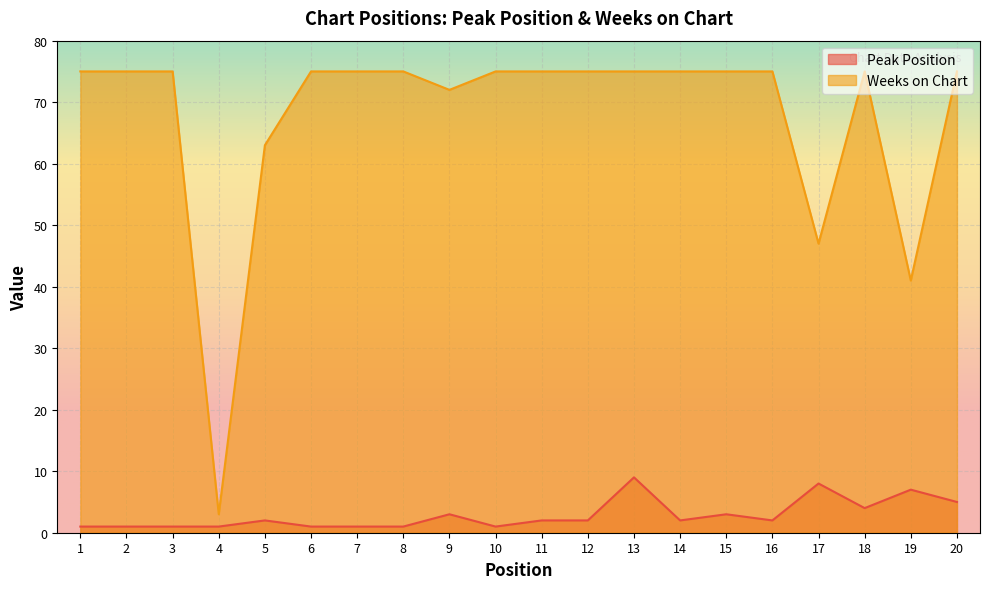

At 2, list the series in order from largest to smallest.

Weeks on Chart, Peak Position